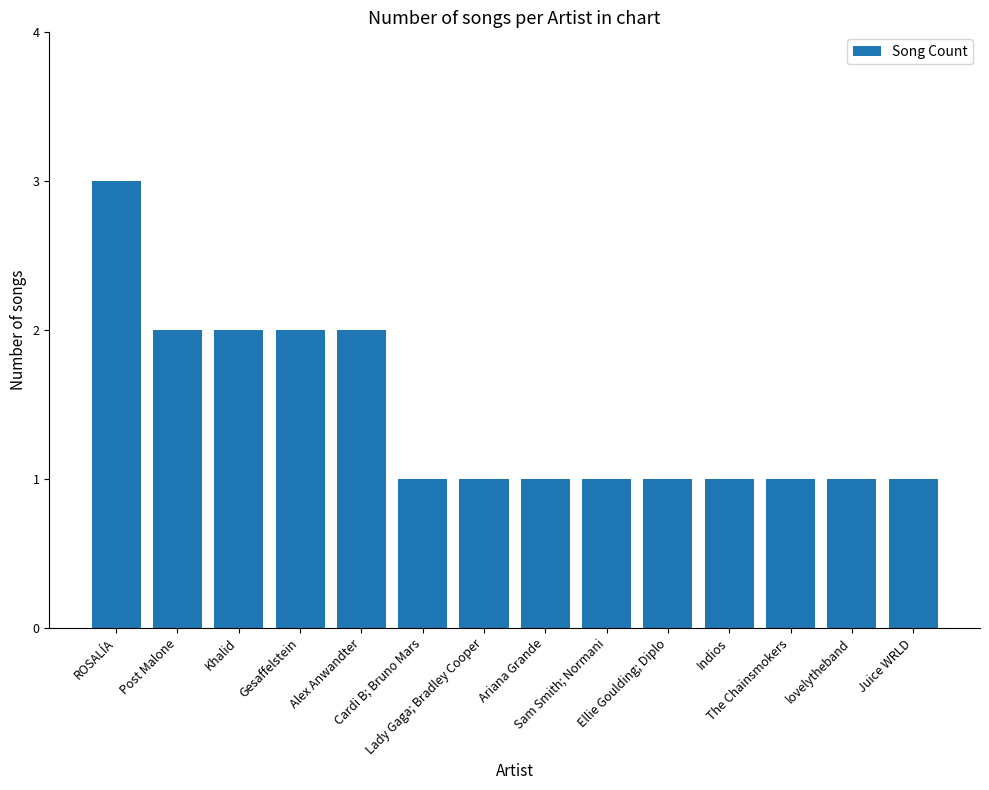

Is it true that the value at Juice WRLD is 2?

False